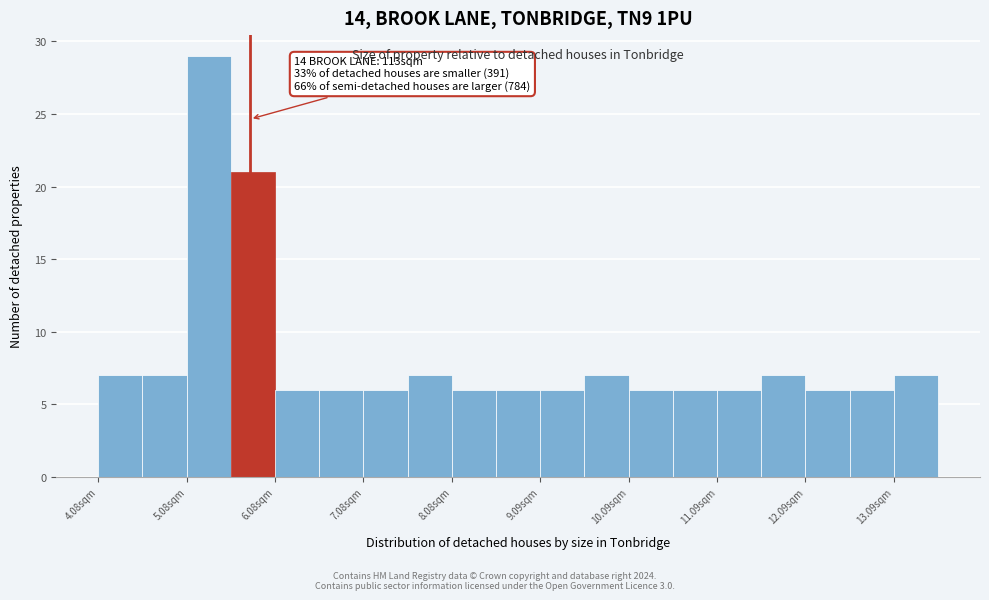

Around what value on the x-axis is the tallest bar? Give the approximate position of its centre, as read against the axis.

5.4